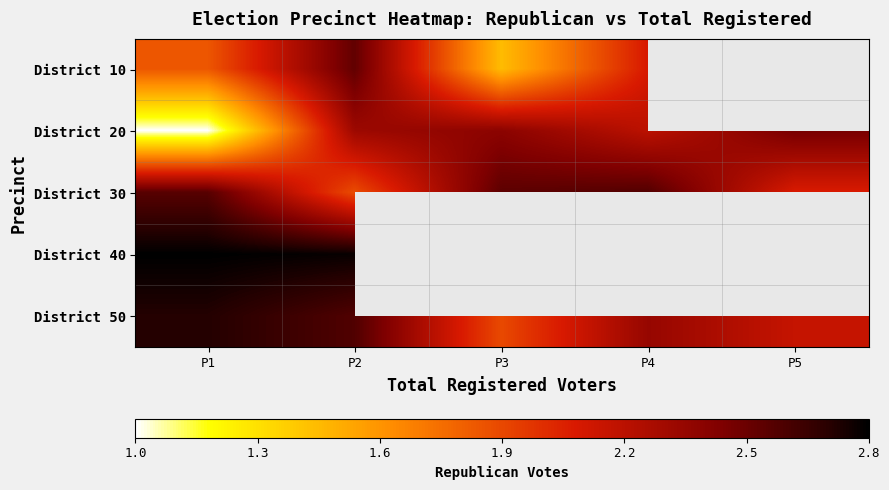

What is the sum of the District 30 values at P3 and P2?

4.4